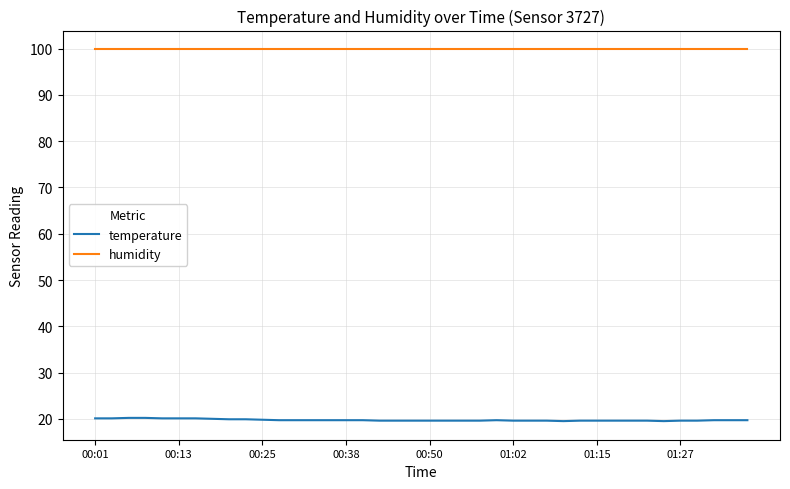

What is the minimum value for humidity?

99.9